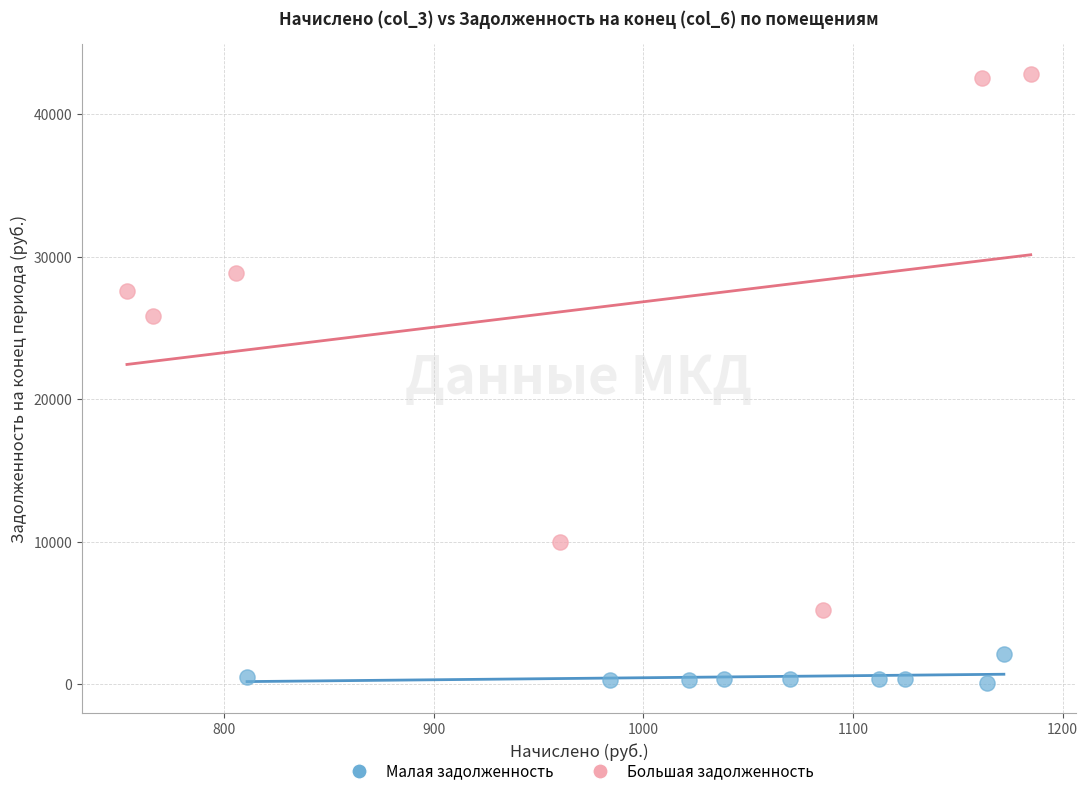

What are all the series names shown in the legend?

Малая задолженность, Большая задолженность